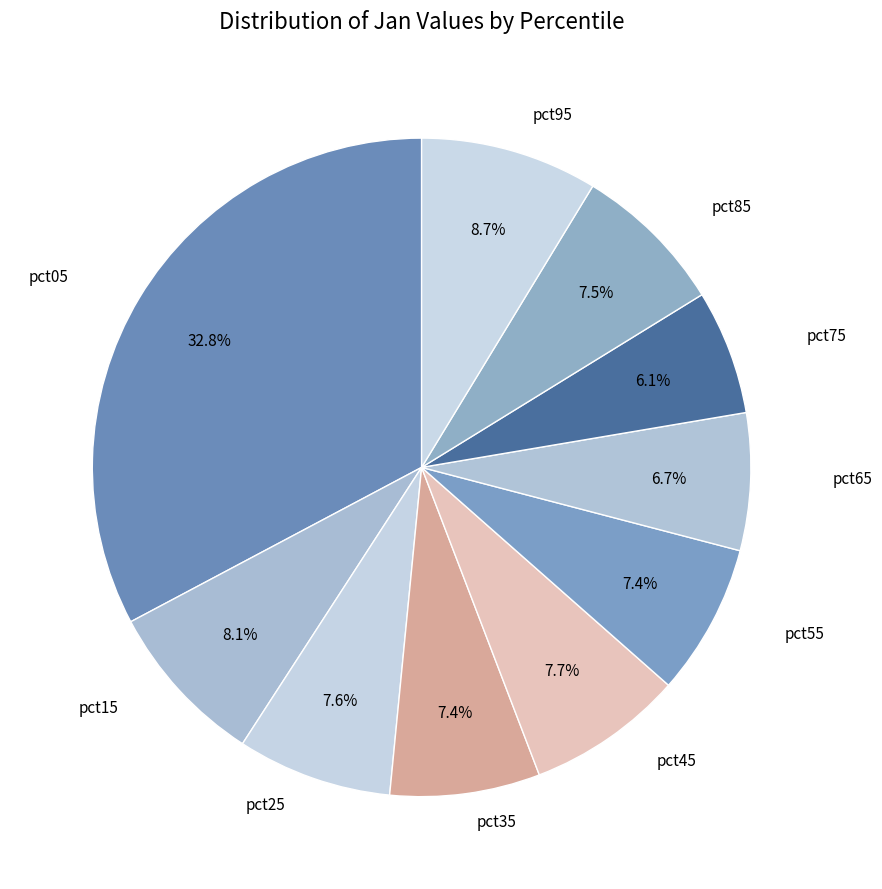

Which slice is the largest?

pct05